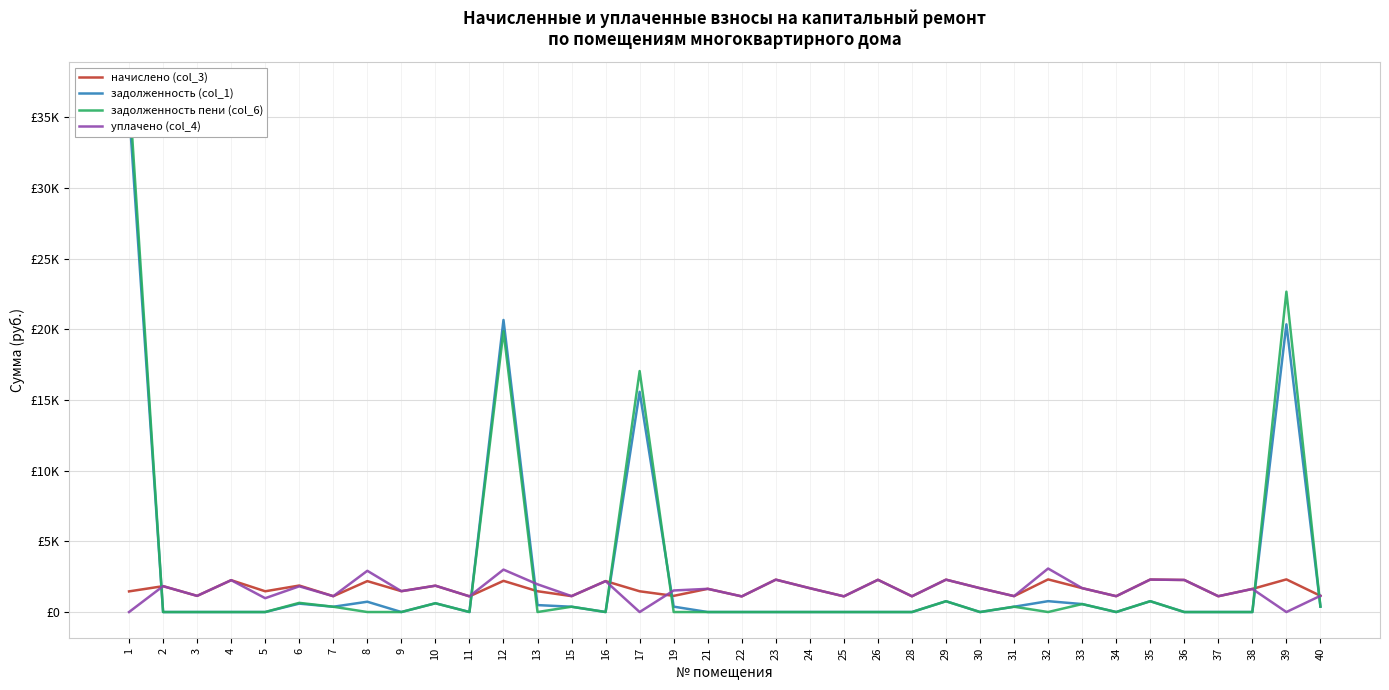

At which label is уплачено (col_4) closest to 1538?

19